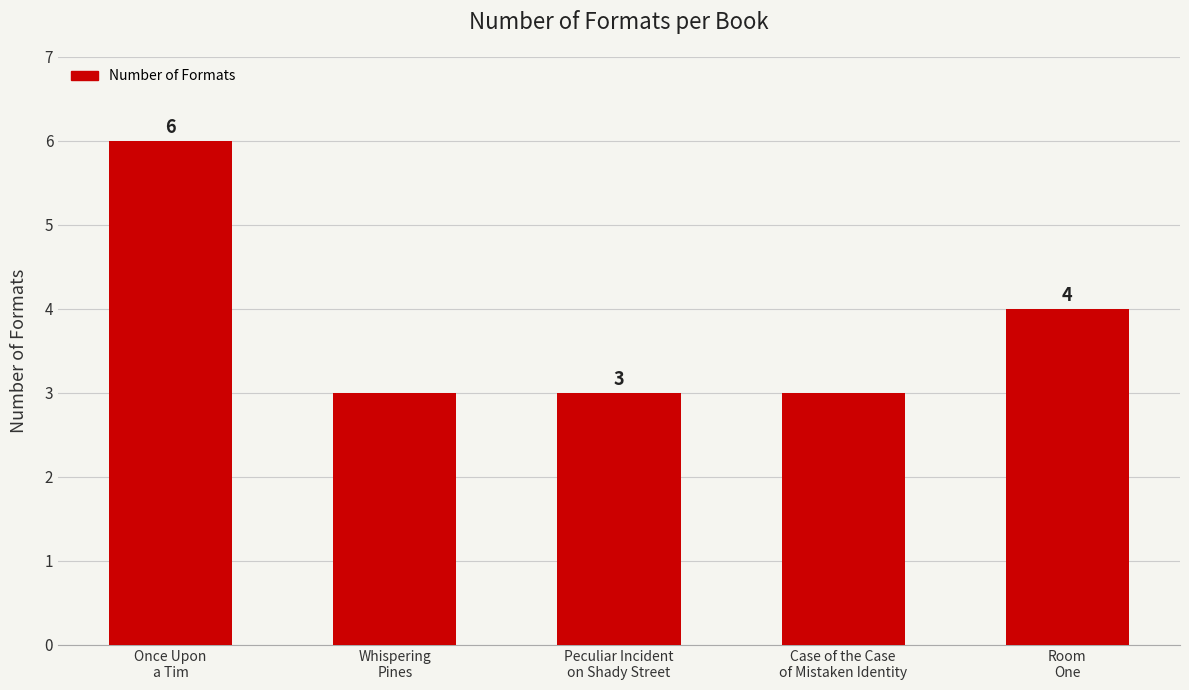

Which has a higher value, Once Upon
a Tim or Room
One?

Once Upon
a Tim